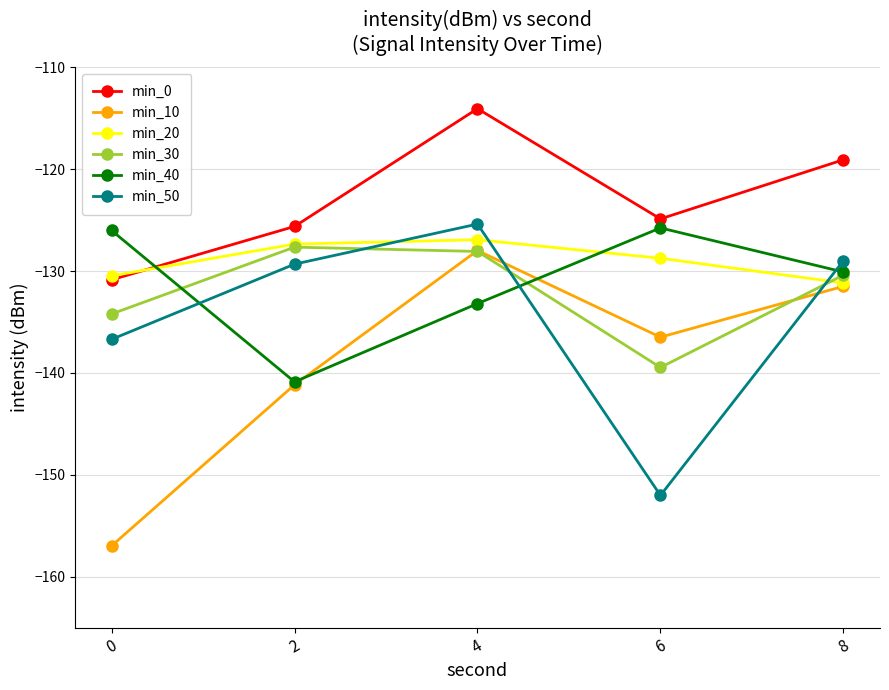

Which series has the largest total across all categories?

min_0